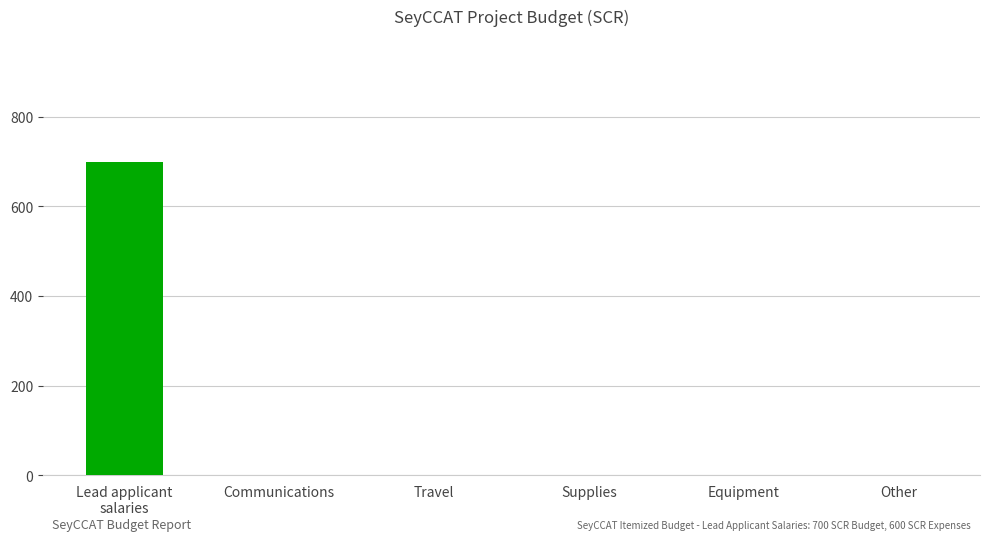

What is the sum of all values?

700